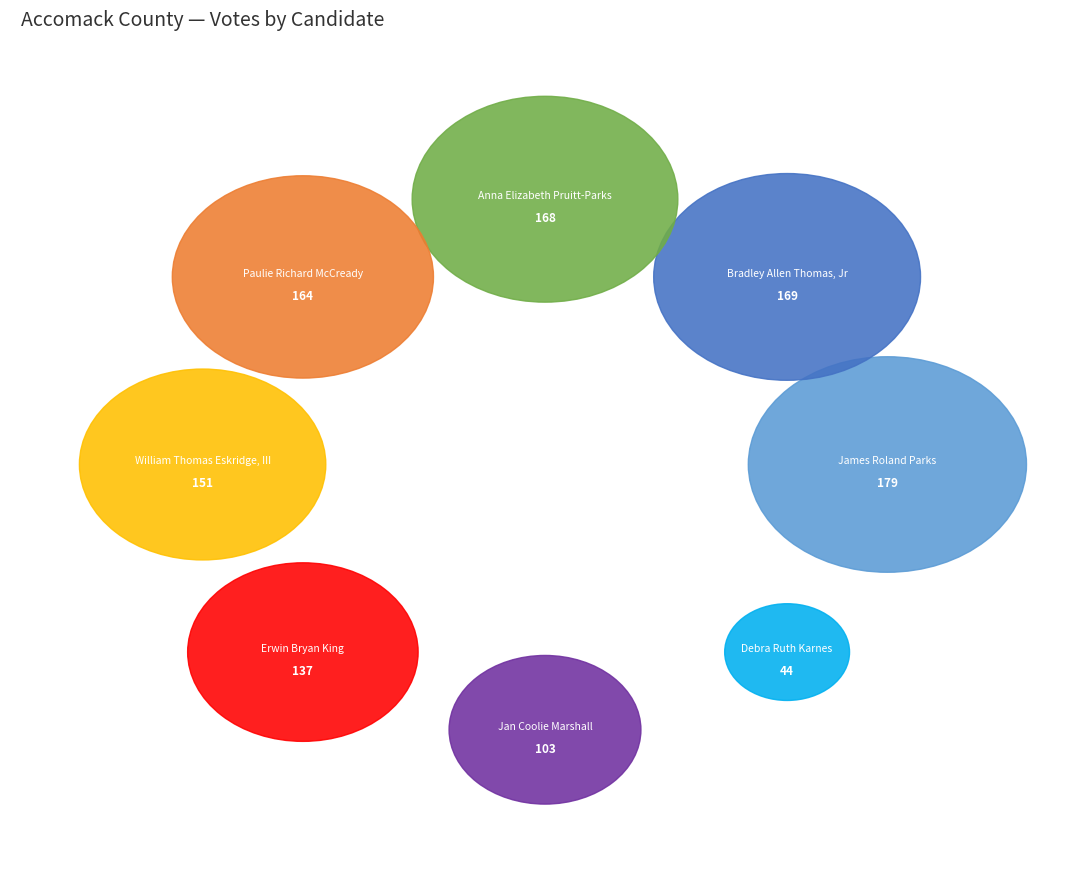

Rank the categories by value from highest to lowest.

James Roland Parks, Bradley Allen Thomas, Jr, Anna Elizabeth Pruitt-Parks, Paulie Richard McCready, William Thomas Eskridge, III, Erwin Bryan King, Jan Coolie Marshall, Debra Ruth Karnes